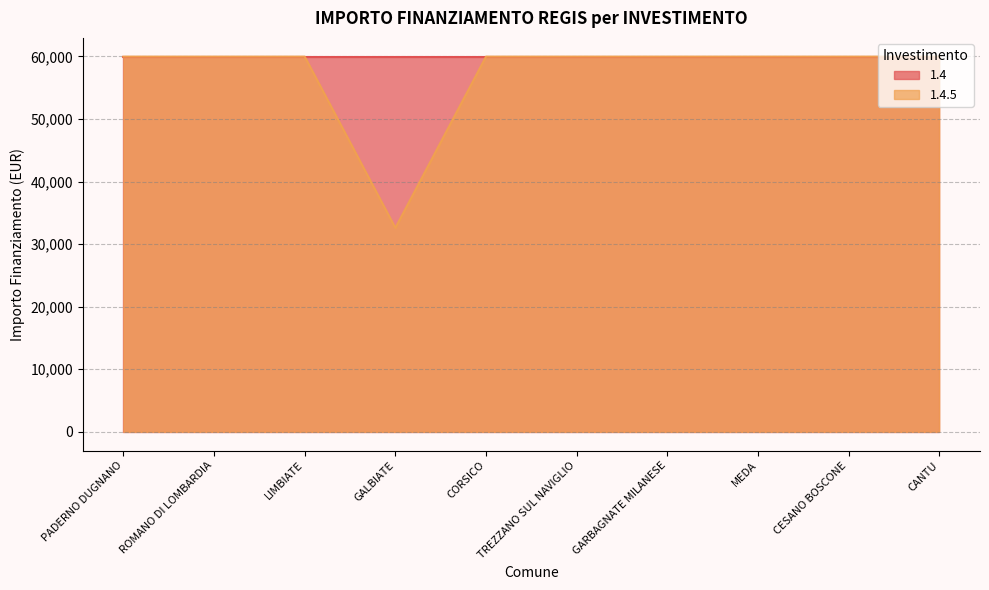

The value at ROMANO DI LOMBARDIA is 59966. True or false?

True